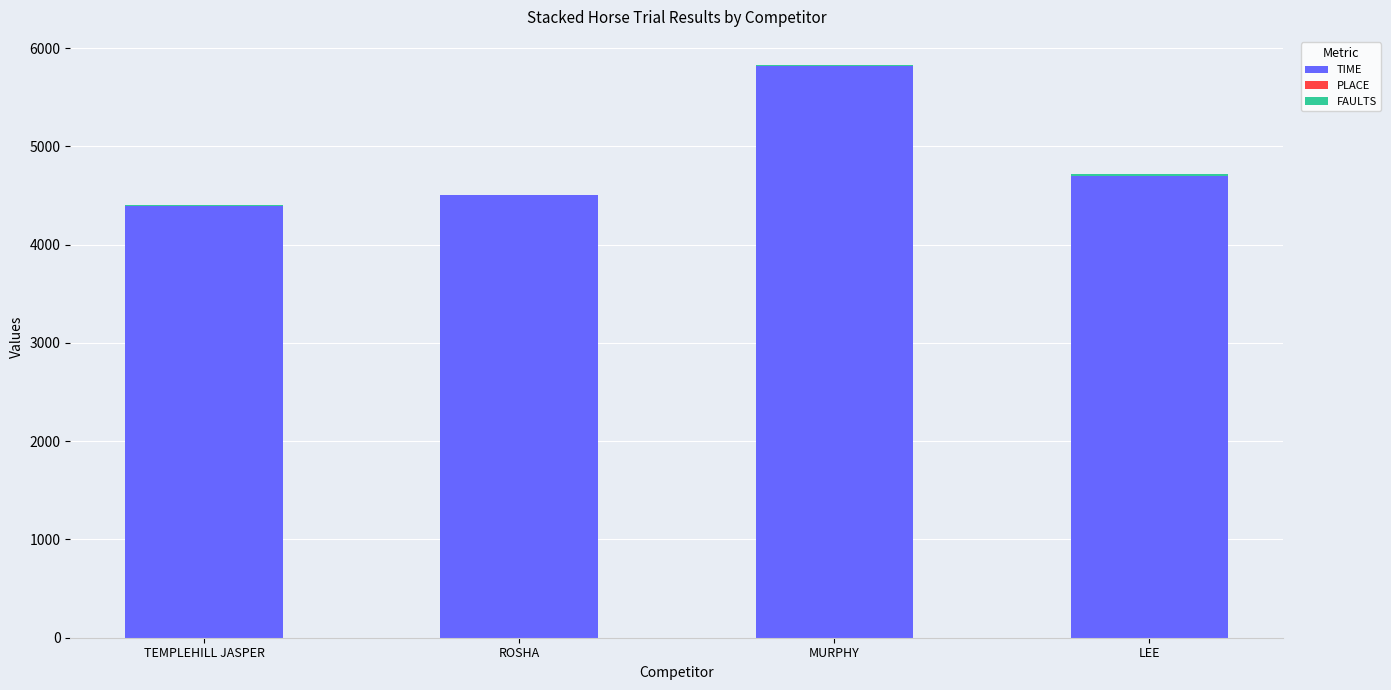

Where is TIME nearest to the value 5106?

LEE